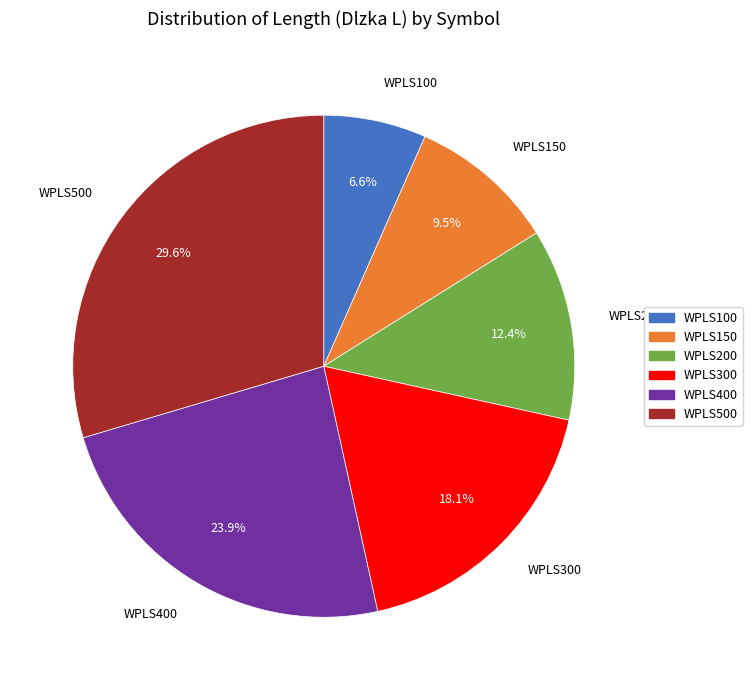

True or false: WPLS150 accounts for 15% of the total.

False